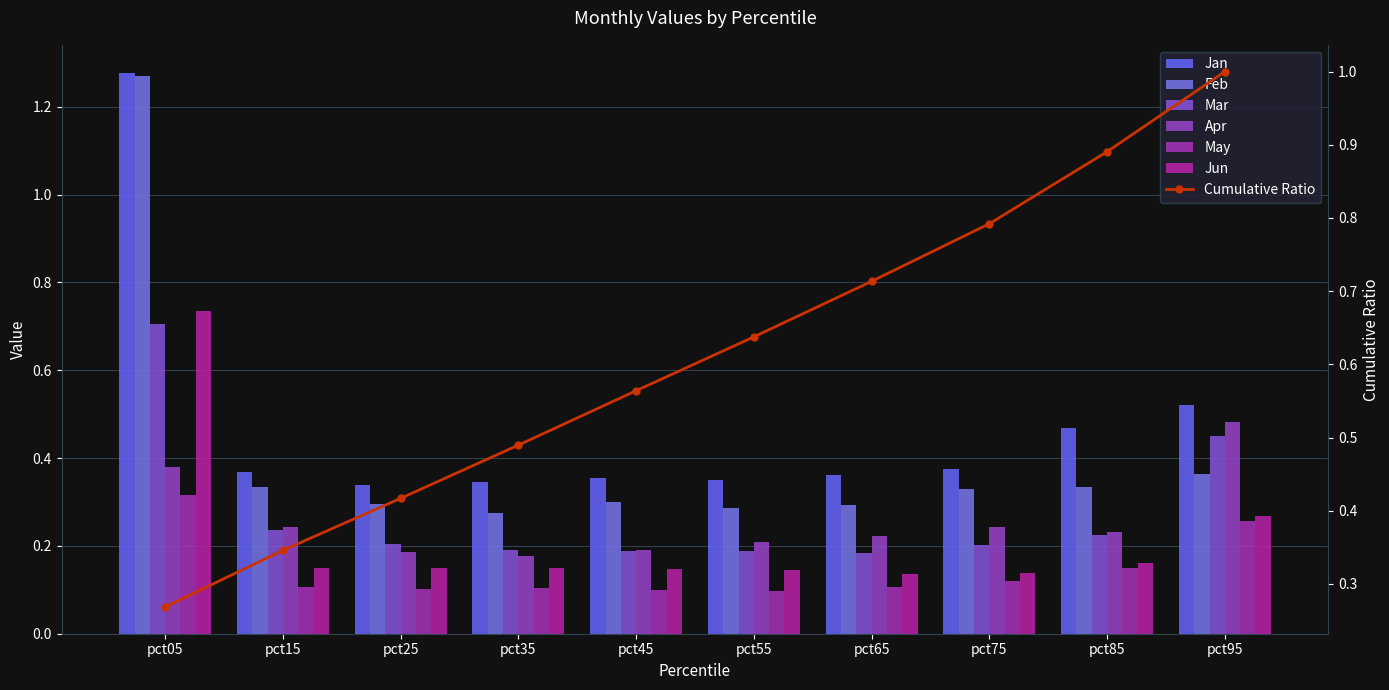

At which label does Feb reach its peak?

pct05